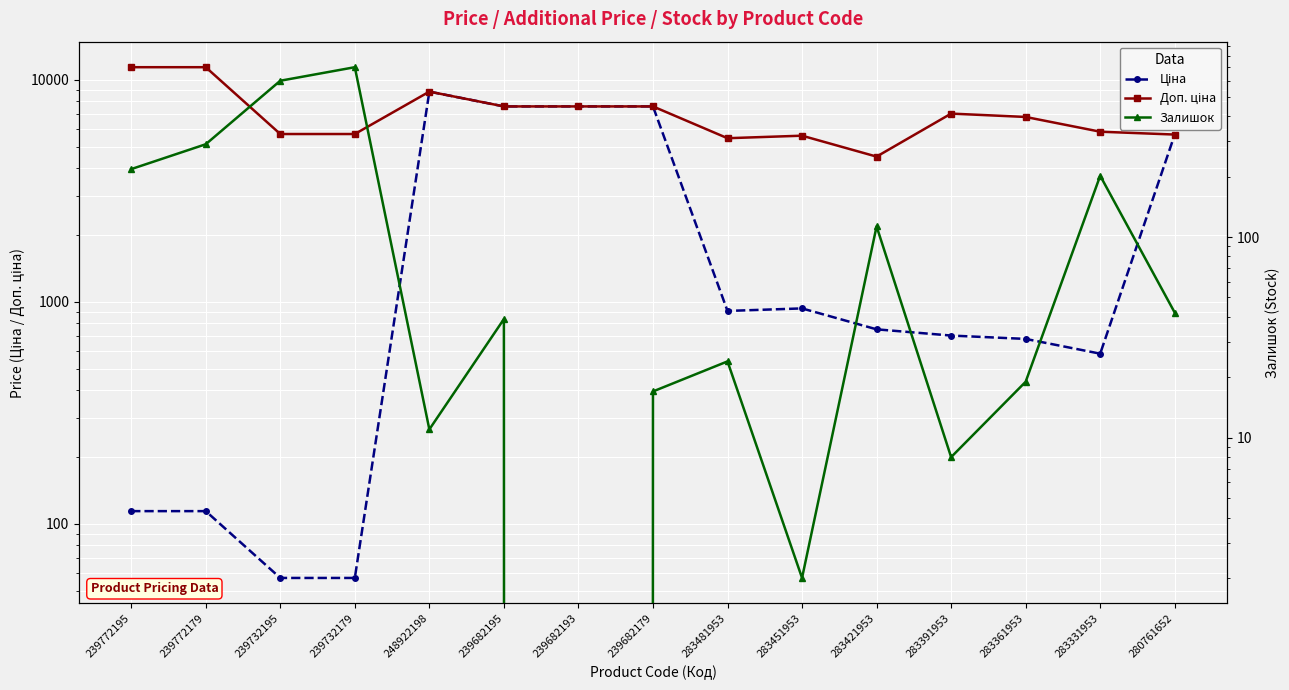

What is the maximum value shown in the chart?

11410.0